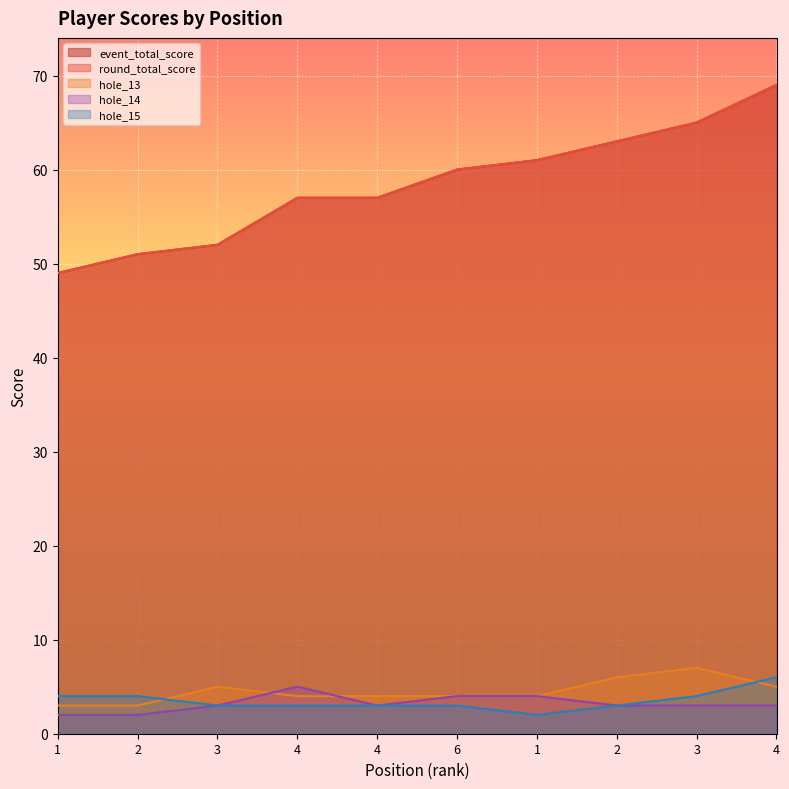

Where is hole_15 nearest to the value 4?

1